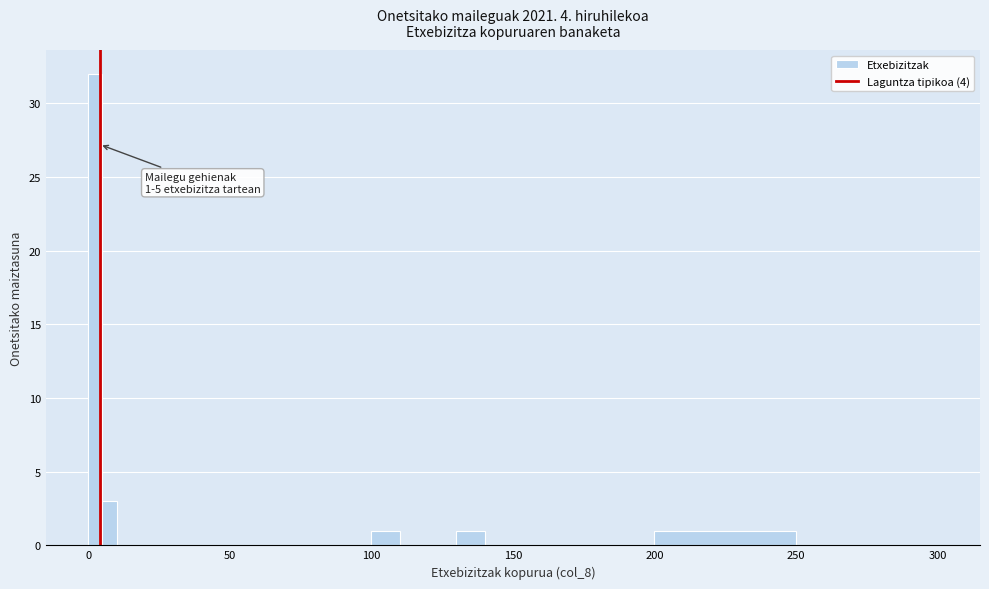

Around what value on the x-axis is the tallest bar? Give the approximate position of its centre, as read against the axis.

5